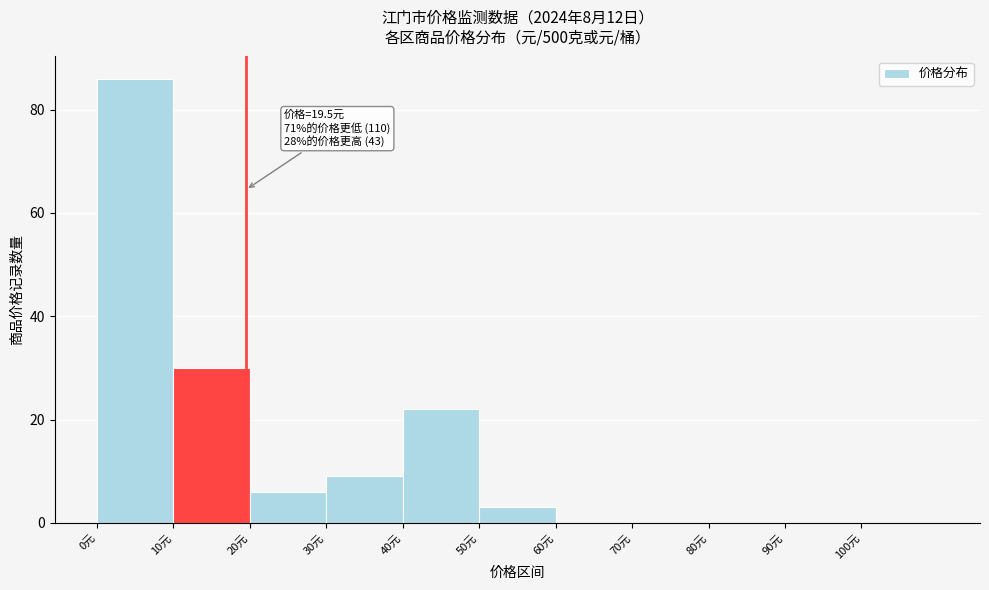

Over which range of the x-axis is the bar tallest?

0 to 10